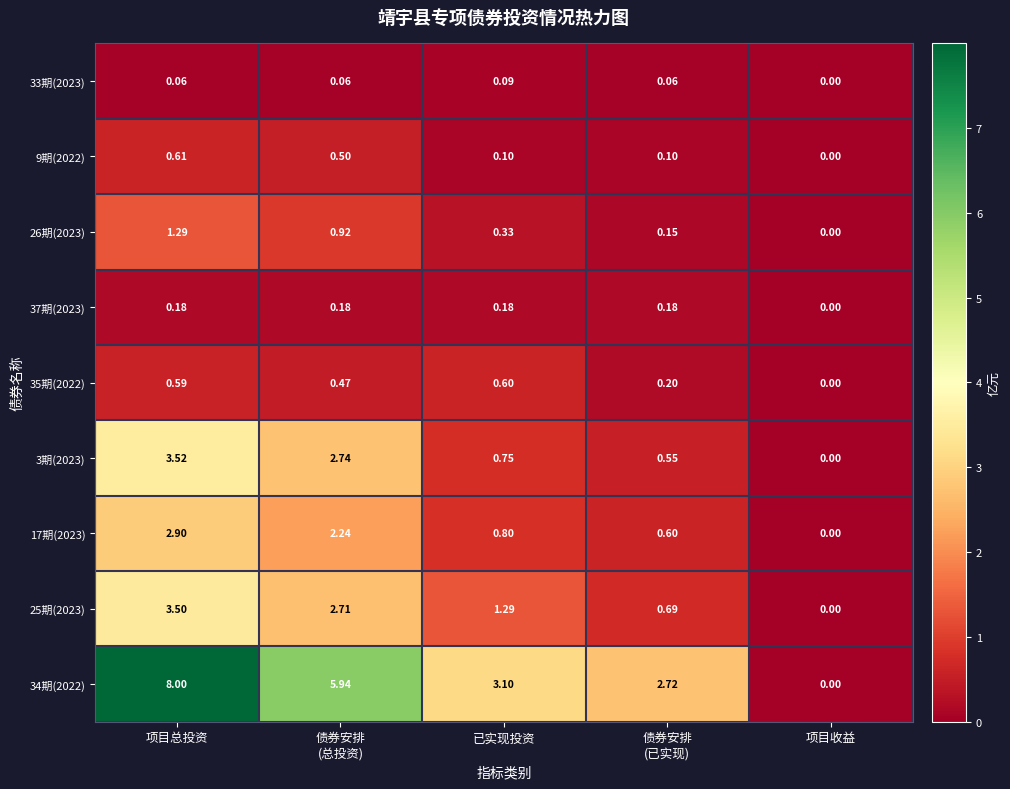

Which label corresponds to the largest value in the chart?

项目总投资